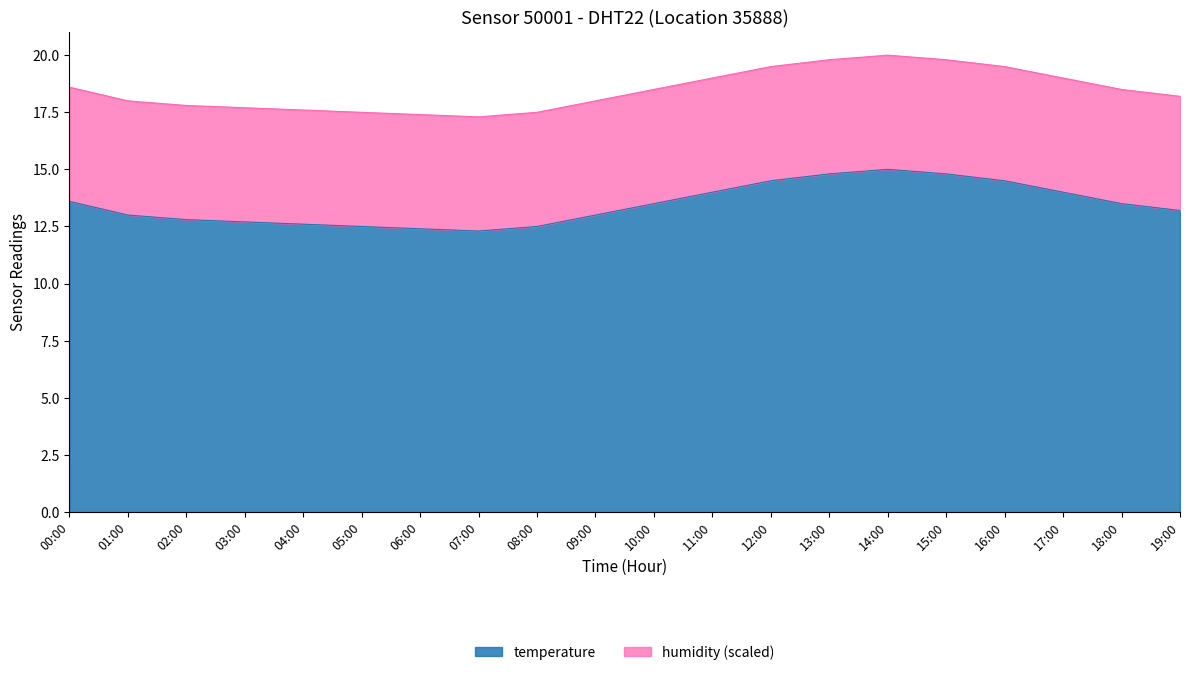

Which label corresponds to the largest value in the chart?

14:00